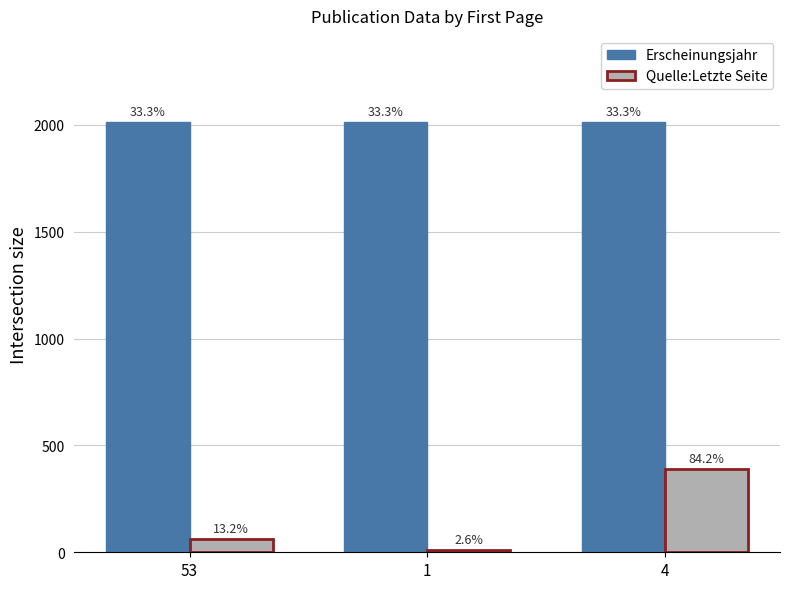

The Erscheinungsjahr series shows 3412 at 4. True or false?

False